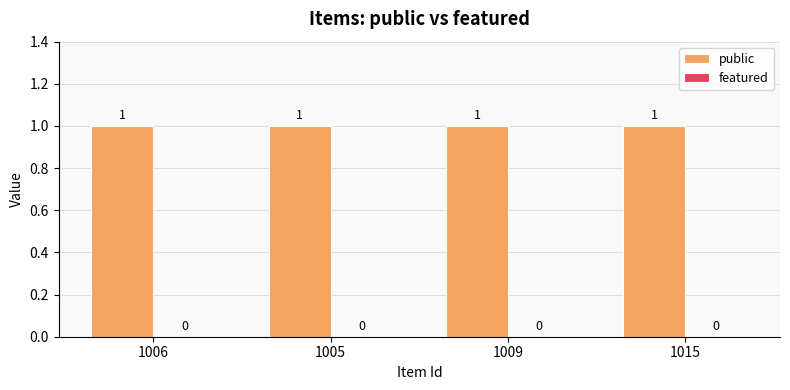

What are all the series names shown in the legend?

public, featured